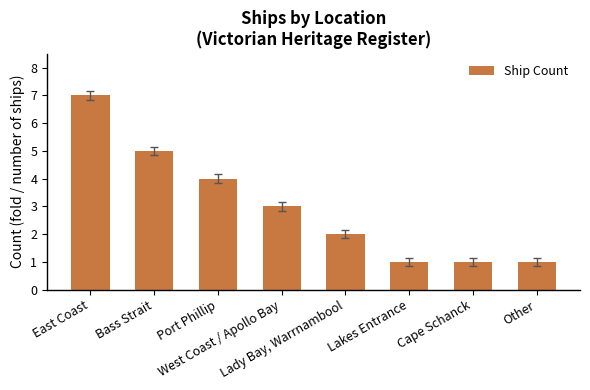

What is the difference between the second highest and minimum values?

4